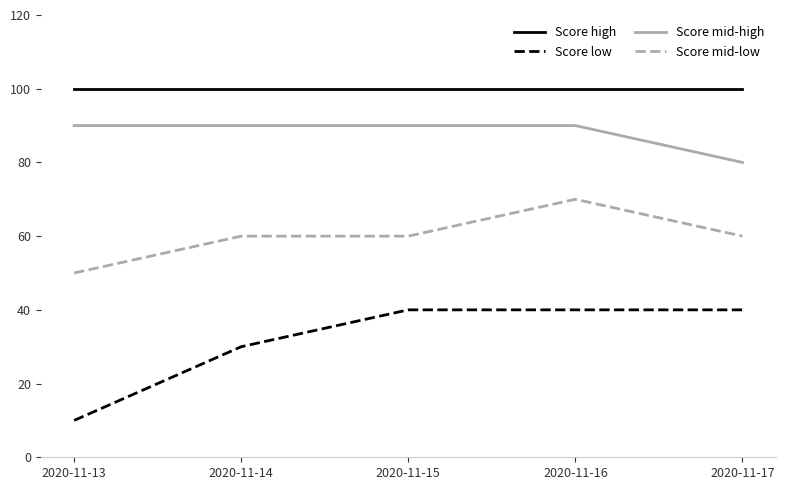

The Score mid-high series shows 90 at 2020-11-13. True or false?

True